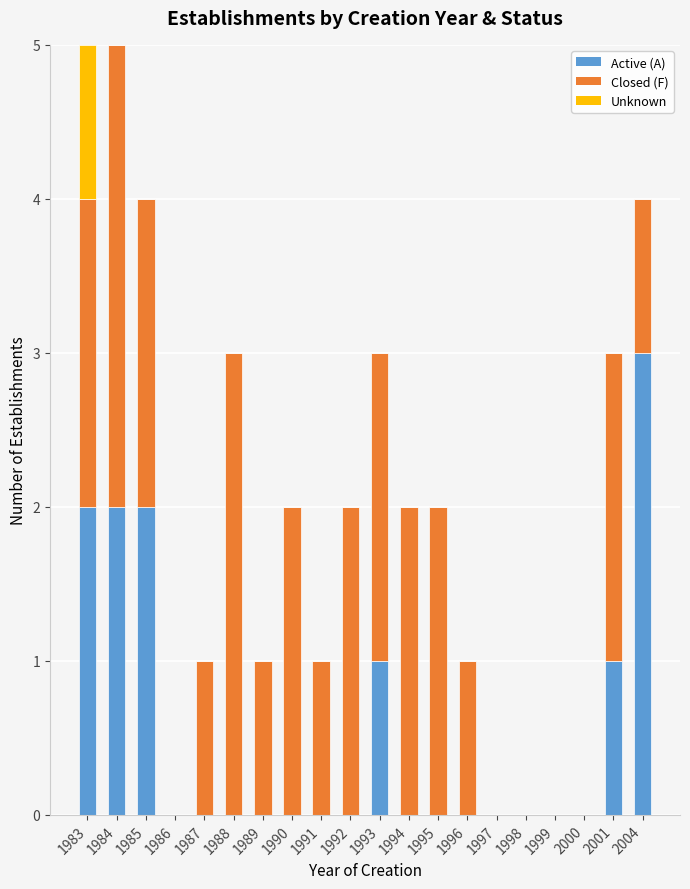

How many data points does each series have?

20